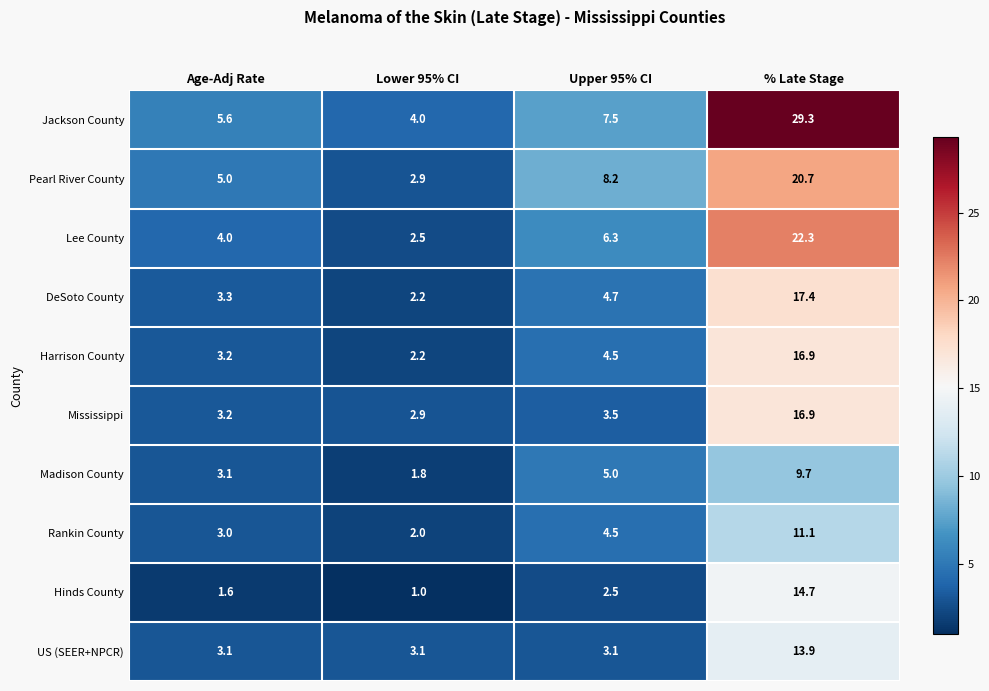

How many distinct data groups are displayed?

10